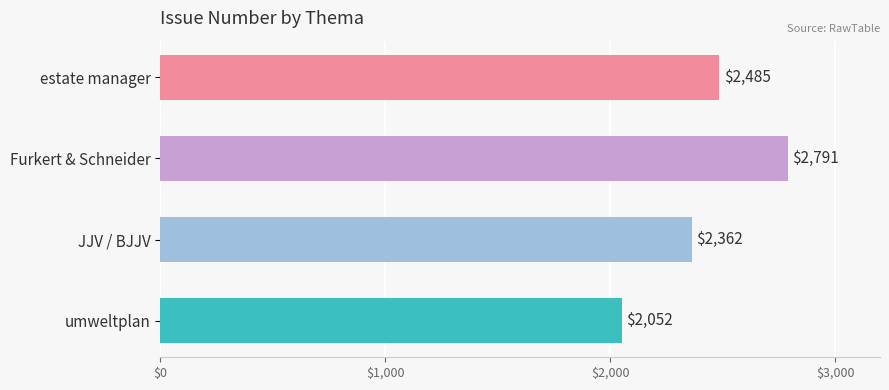

List the labels in order of value, smallest first.

umweltplan, JJV / BJJV, estate manager, Furkert & Schneider